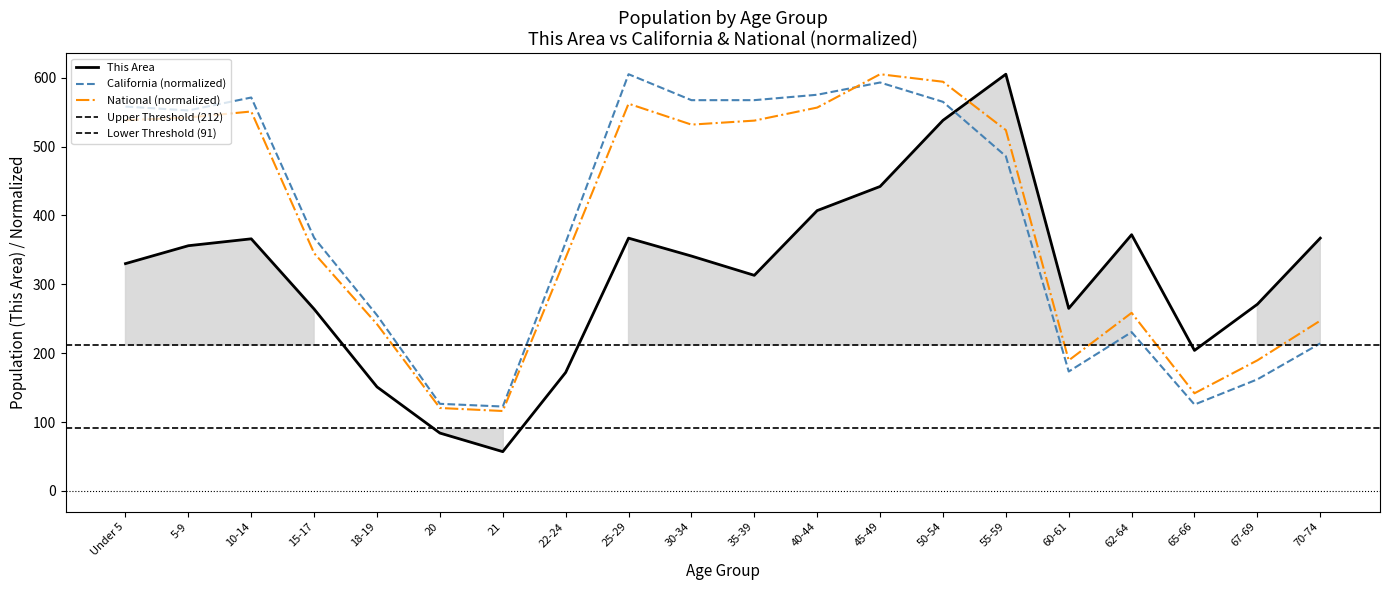

What is the difference between the maximum and minimum values in the California series?

482.5